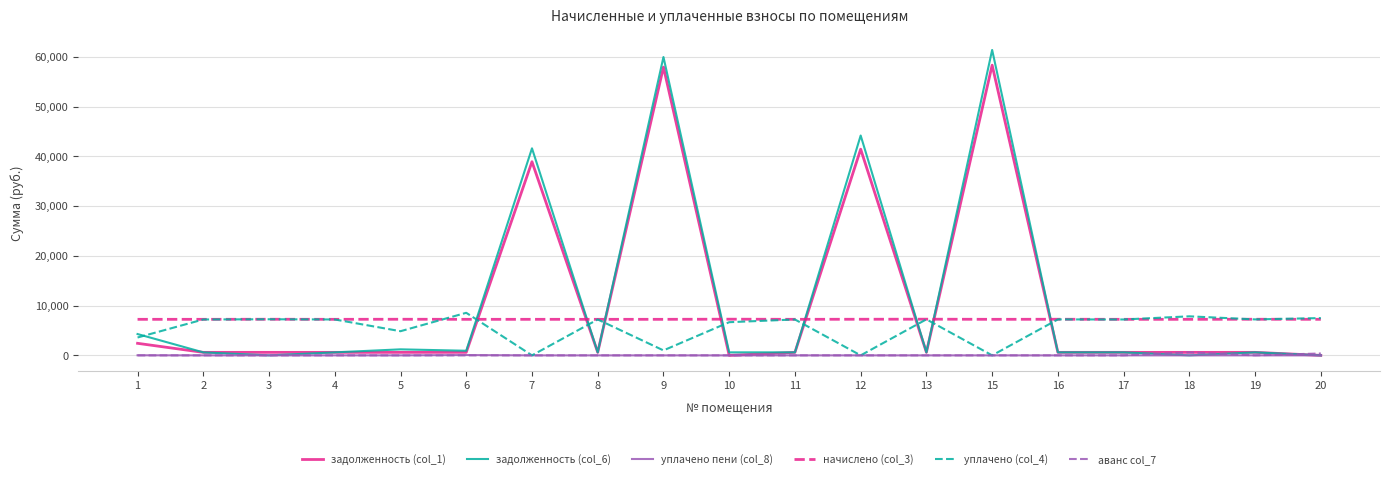

True or false: аванс col_7 has more than 0 interior local peaks.

True